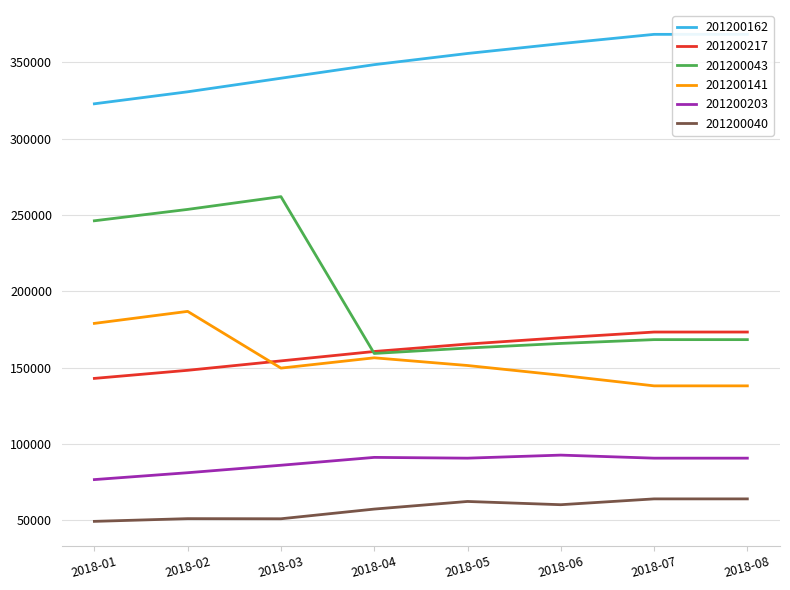

True or false: 201200203 and 201200040 intersect in this chart.

False